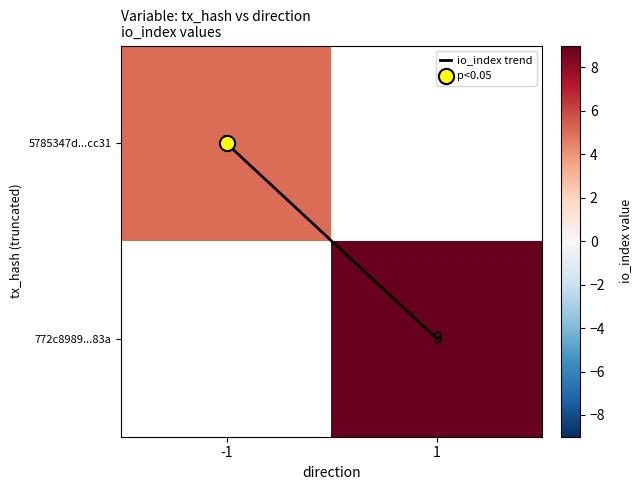

Which series changed the most between -1 and 1?

io_index trend